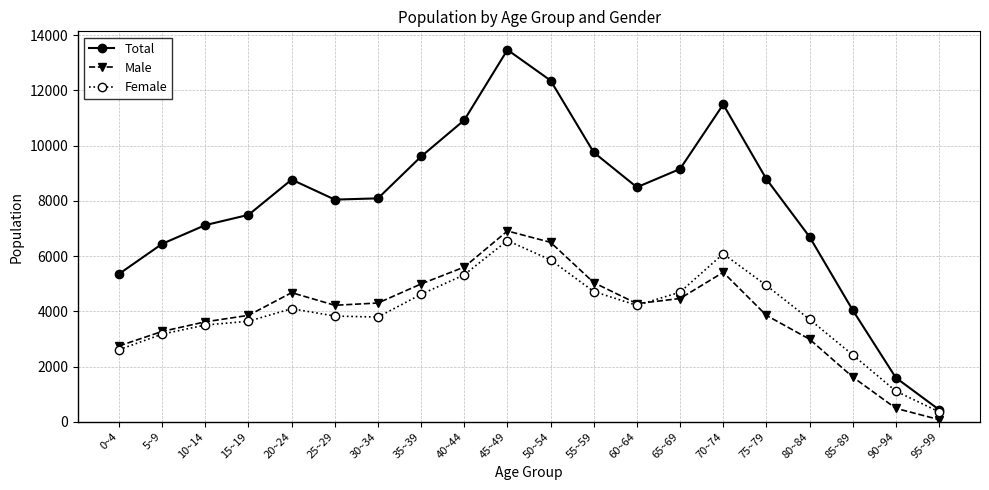

True or false: Female has a value of 3708 at 80~84.

True